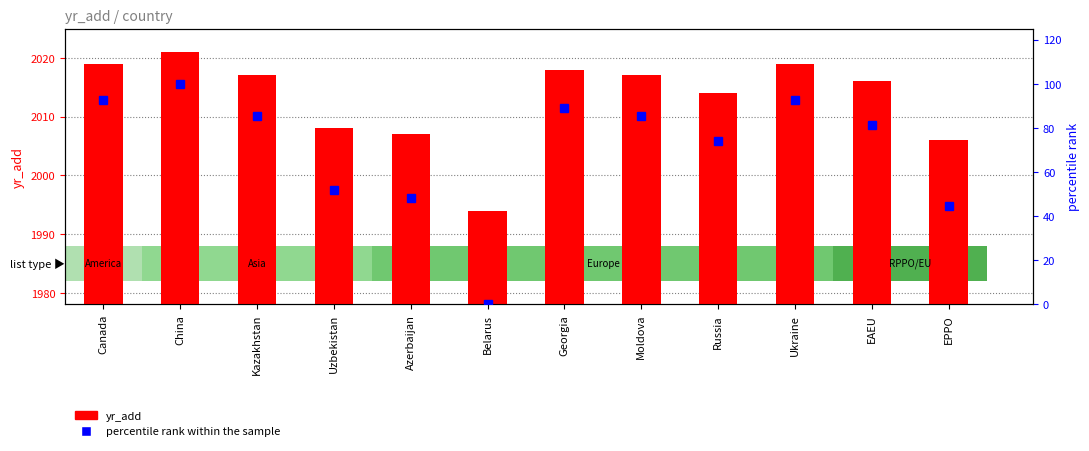

How many data points in yr_add are above 2017?

4